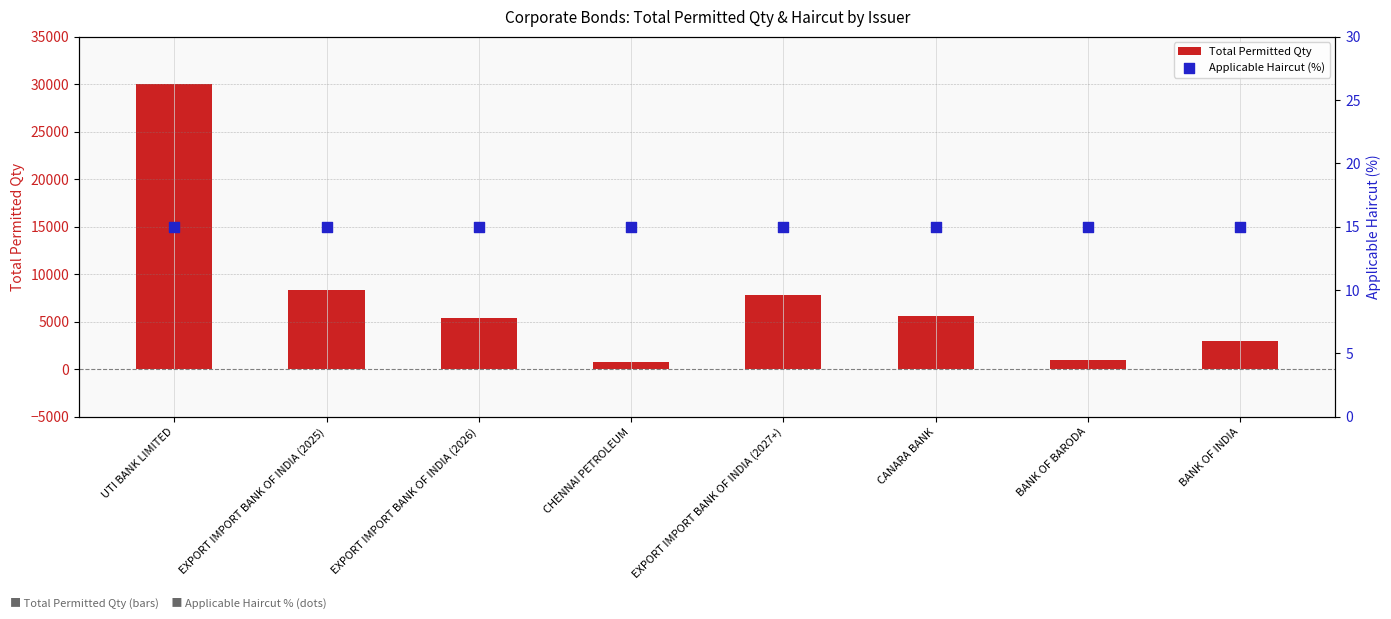

What is the total value across all series at UTI BANK LIMITED?

30075